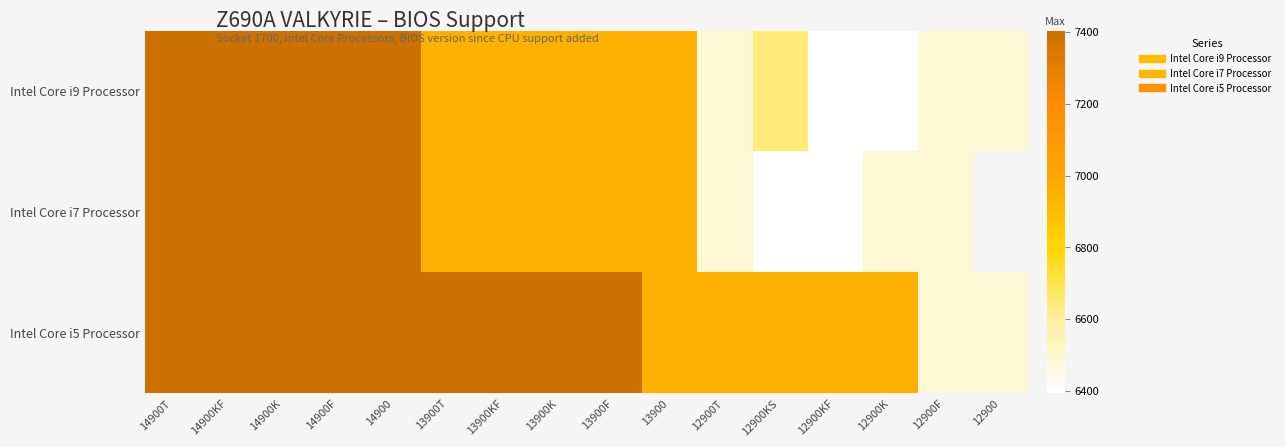

Which series has the widest spread of values?

Intel Core i9 Processor